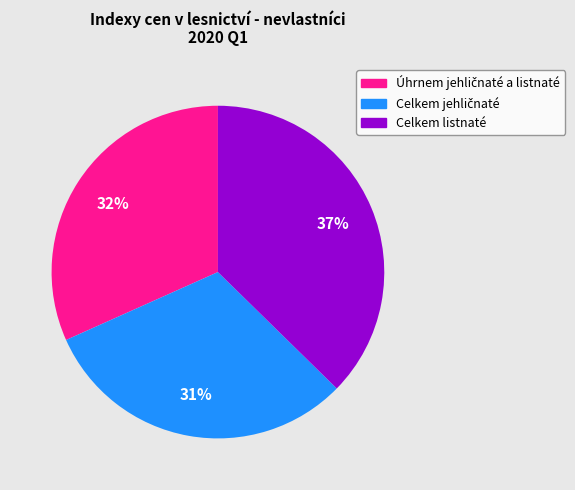

To the nearest percent, what percentage of the pie is Celkem listnaté?

37%